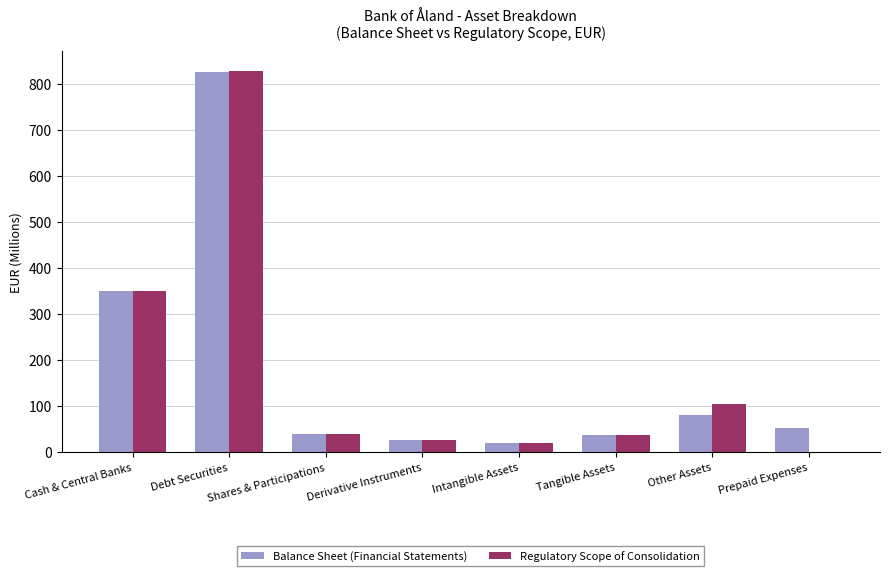

How many values in the Balance Sheet (Financial Statements) series exceed 52?

4